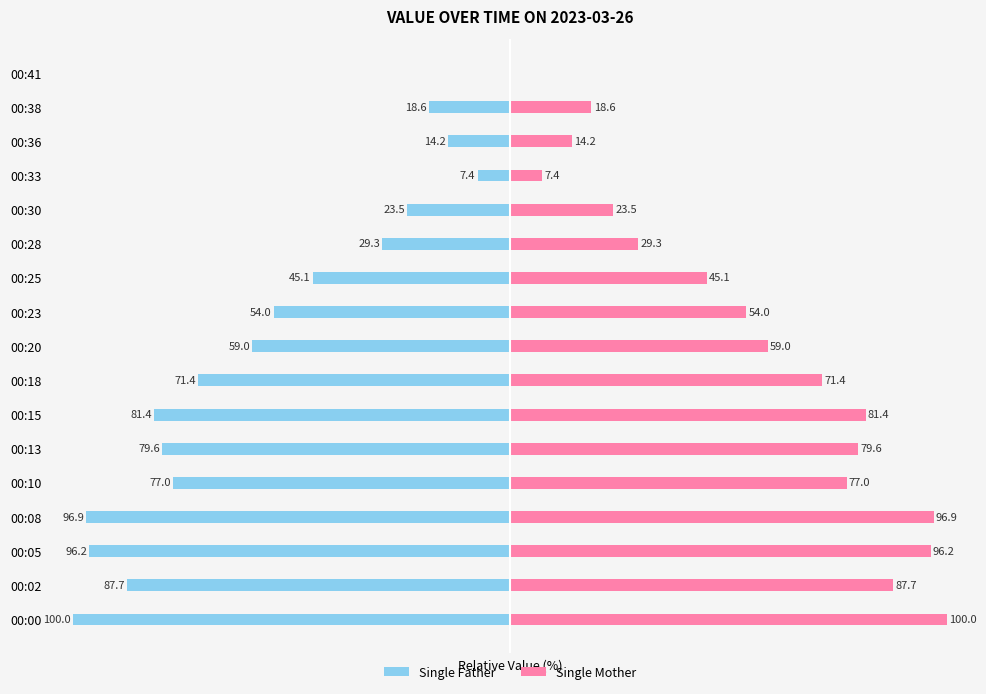

What is the sum of all Single Father values?

-941.3